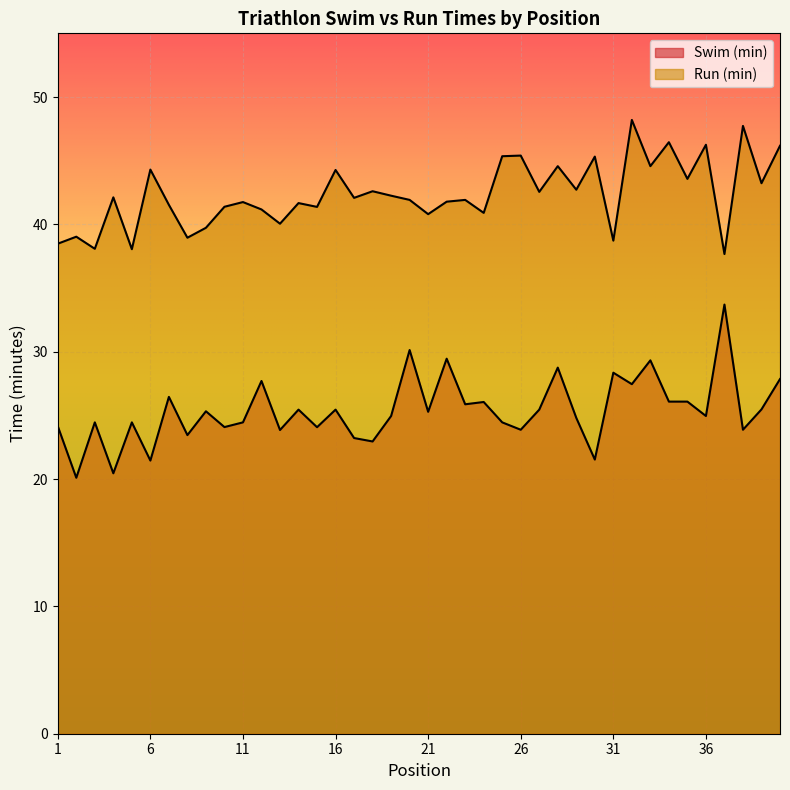

Which series has the widest spread of values?

Swim (min)